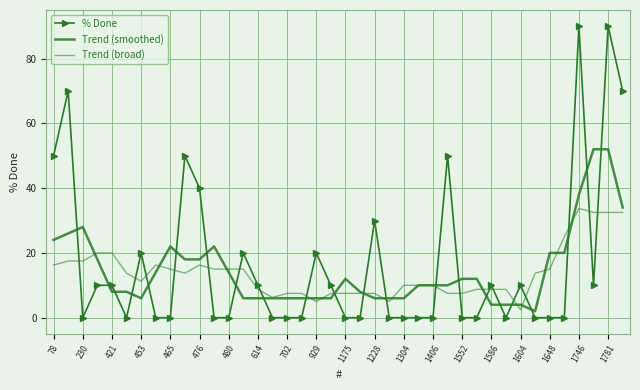

What is the highest value of the Trend (smoothed) series?

52.0